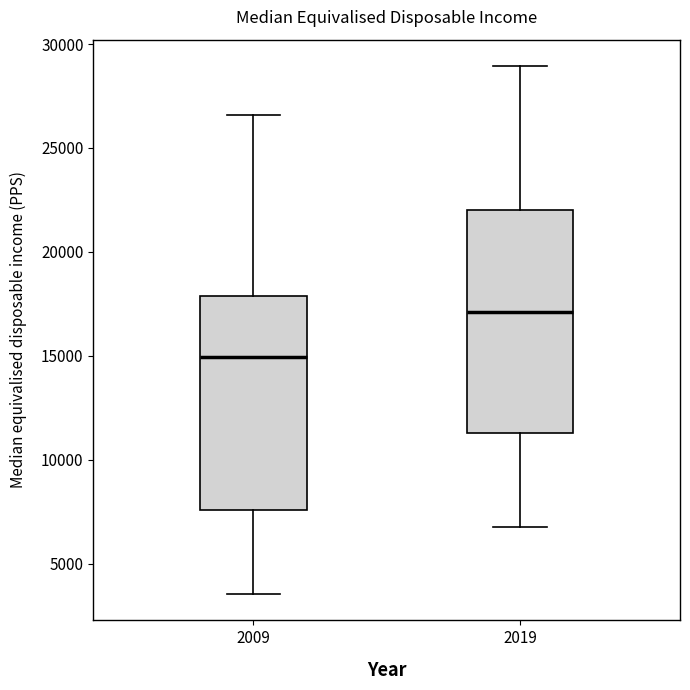

Which box's median line is the lowest?

2009